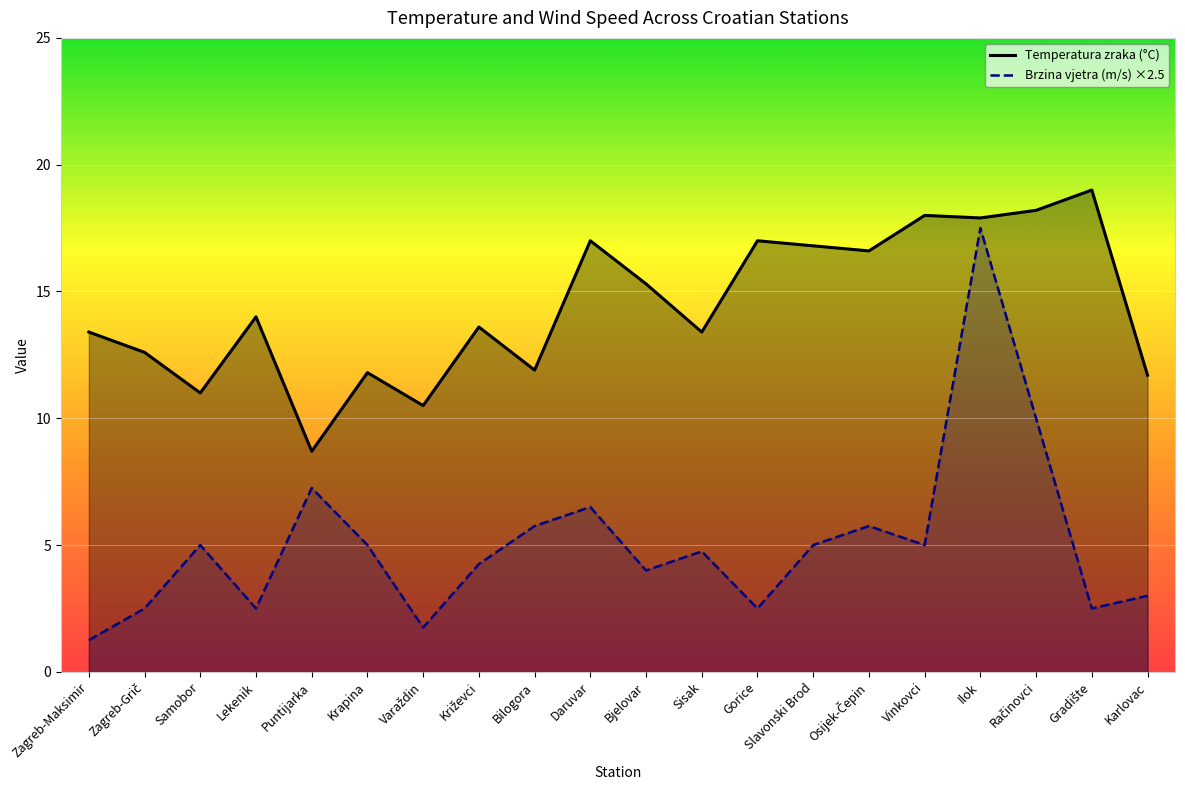

Reading right to left, list all the values displayed in this chart.

Temperatura zraka (°C): 11.7	19.0	18.2	17.9	18.0	16.6	16.8	17.0	13.4	15.3	17.0	11.9	13.6	10.5	11.8	8.7	14.0	11.0	12.6	13.4
Brzina vjetra (m/s) ×2.5: 3.0	2.5	10.0	17.5	5.0	5.8	5.0	2.5	4.8	4.0	6.5	5.8	4.2	1.8	5.0	7.2	2.5	5.0	2.5	1.2